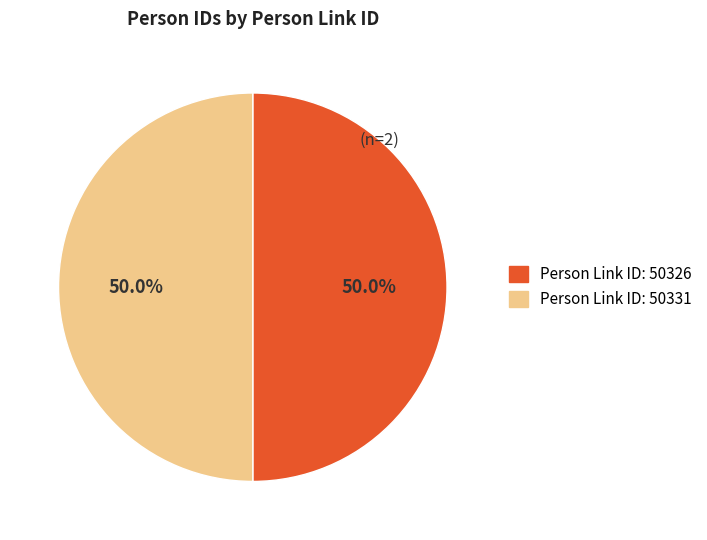

Which category has the smallest portion of the pie?

50326